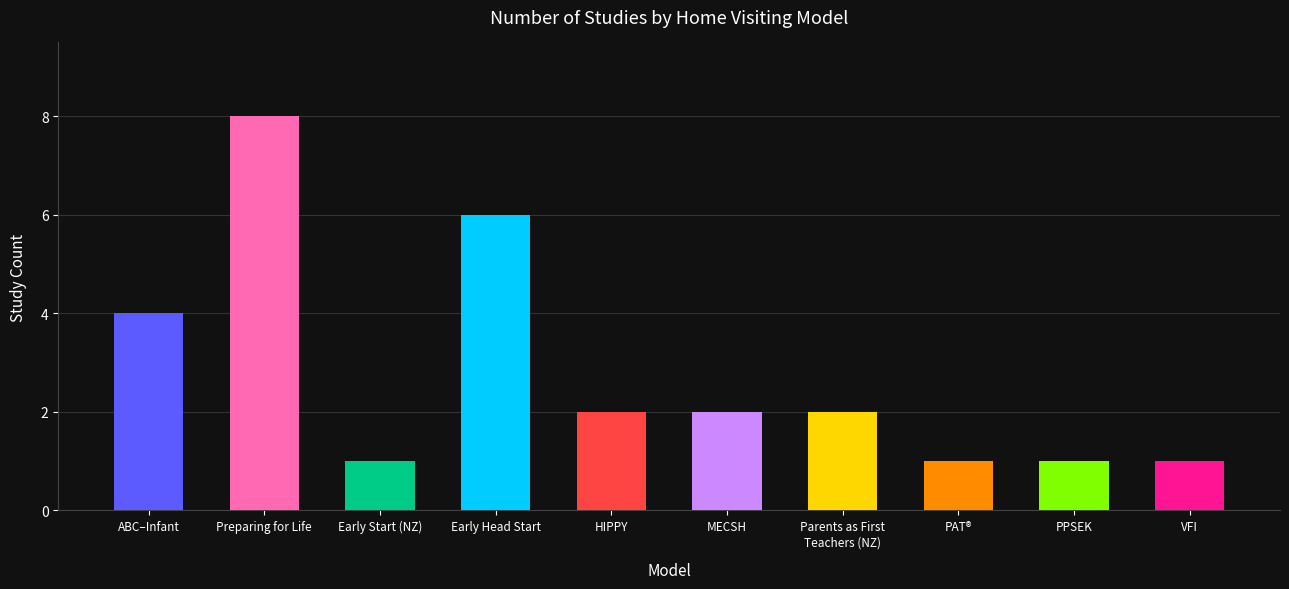

Reading right to left, extract all data points from this chart.

1	1	1	2	2	2	6	1	8	4